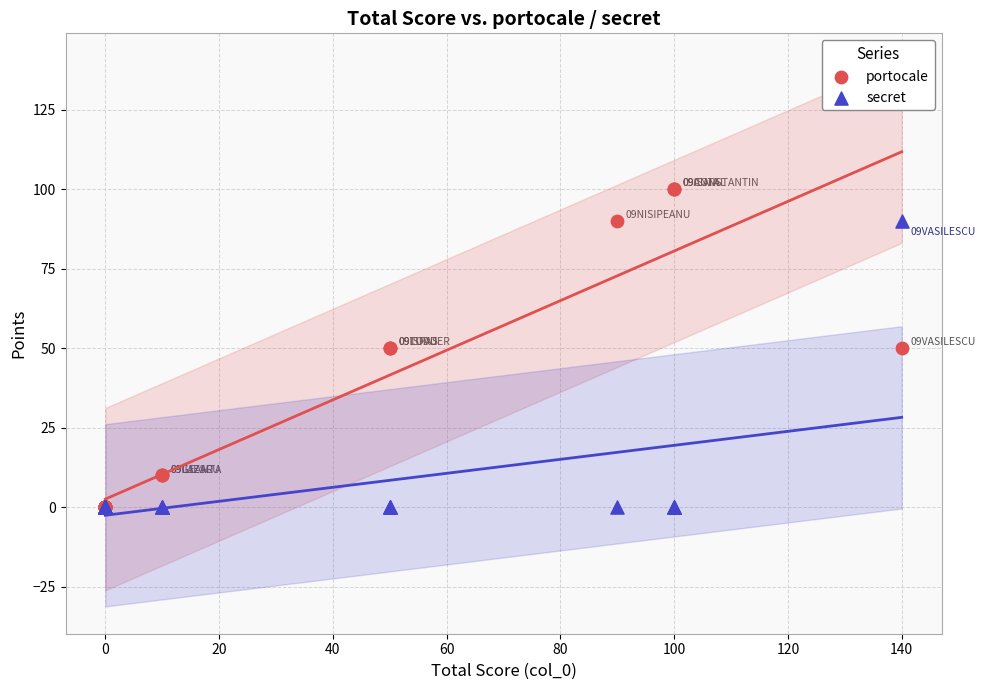

What are all the series names shown in the legend?

portocale, secret